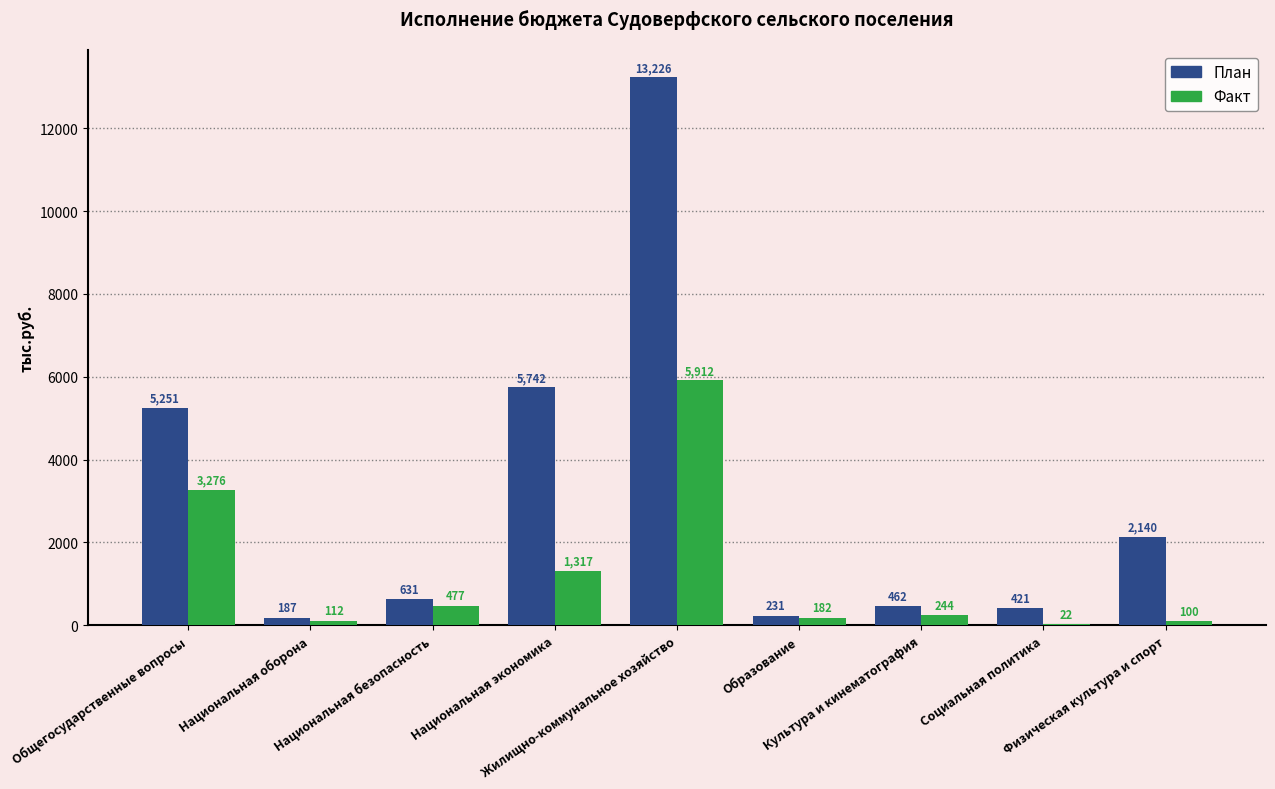

Are the bars horizontal?

No